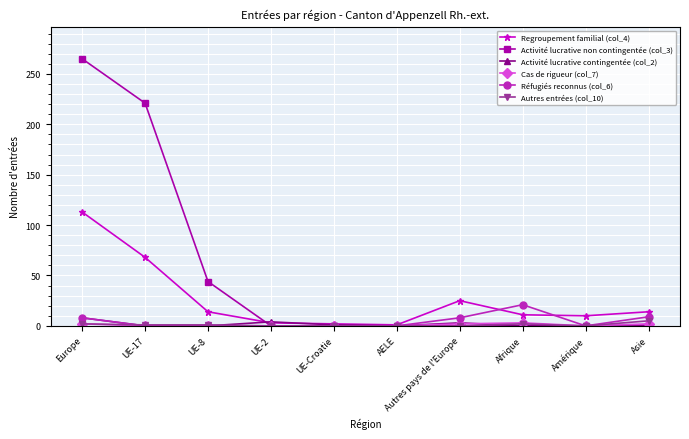

True or false: Autres entrées (col_10) has a value of 1 at UE-8.

True